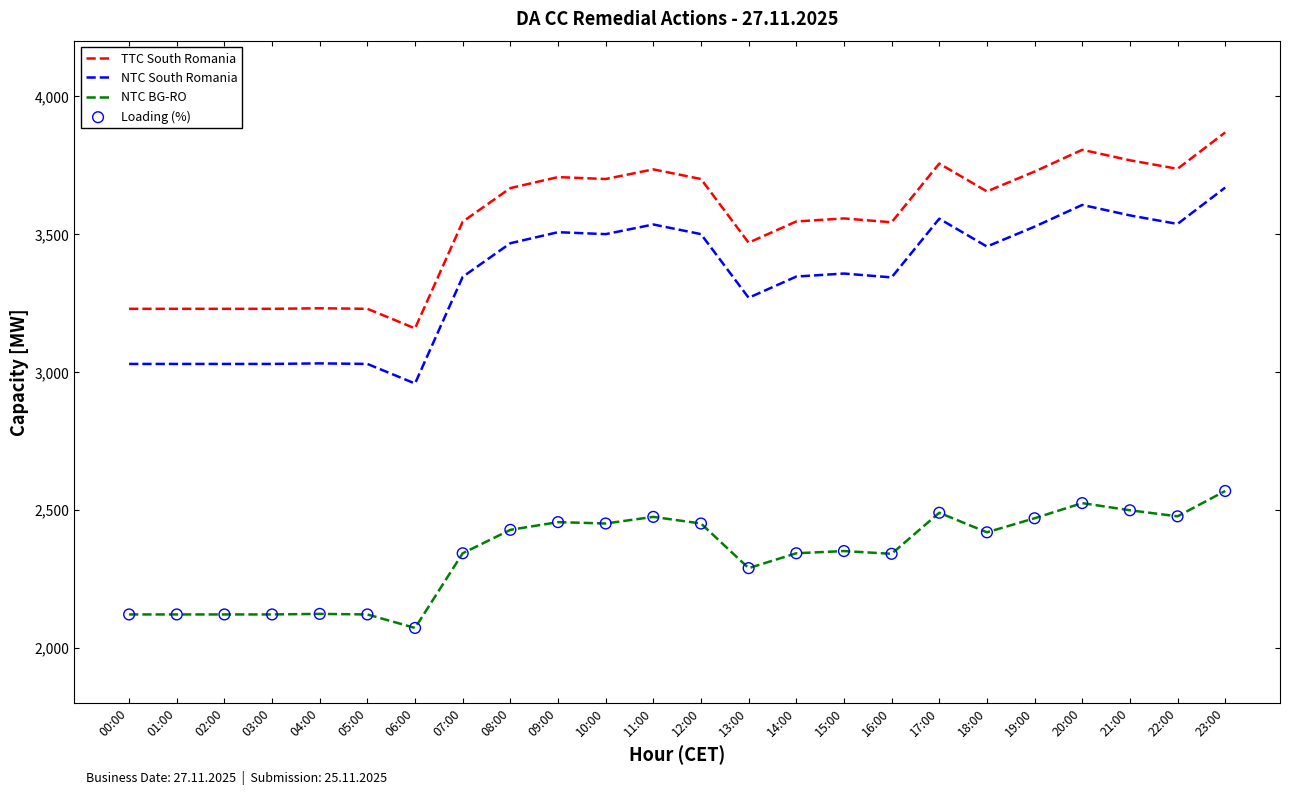

What is the difference between the highest and lowest values at 18:00?

1237